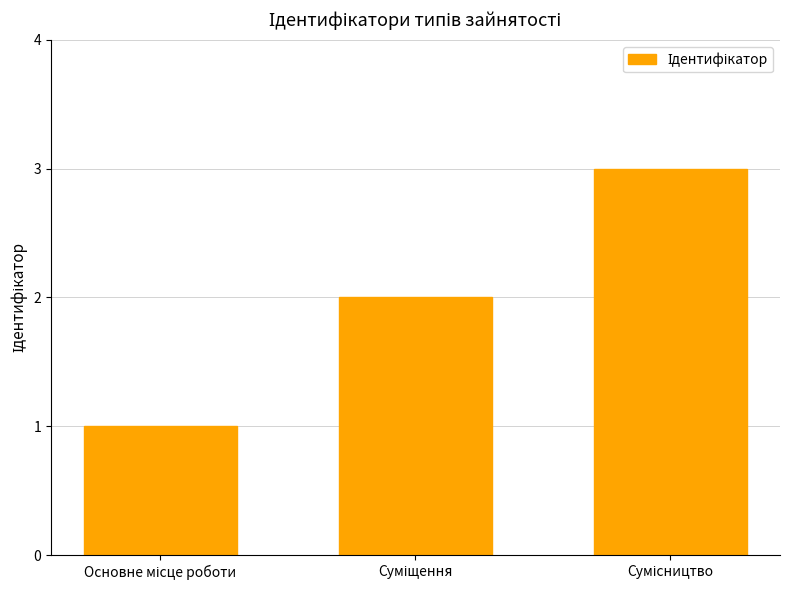

What is the sum of all values?

6